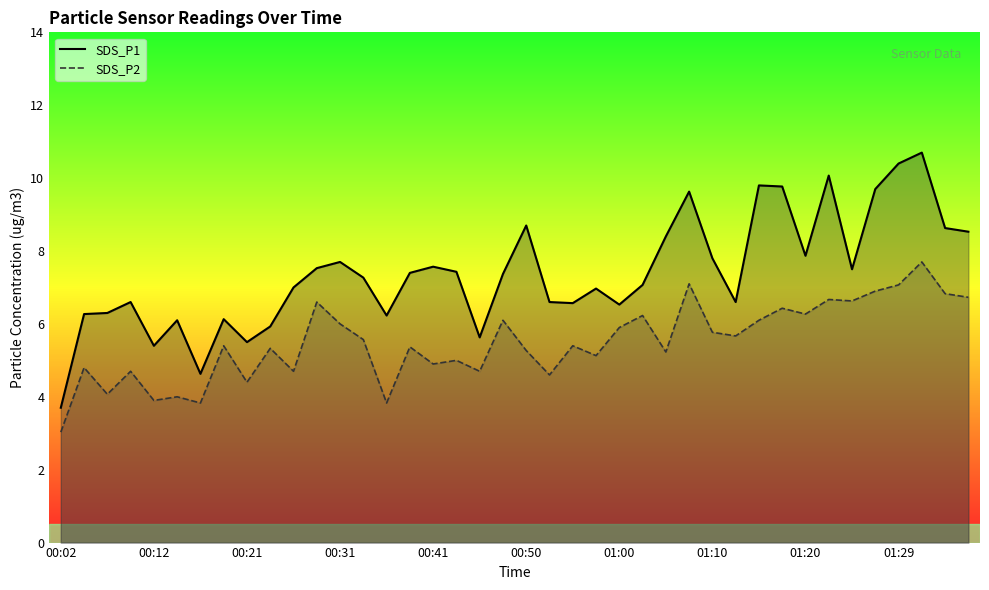

At how many categories does at least one series exceed 5?

38